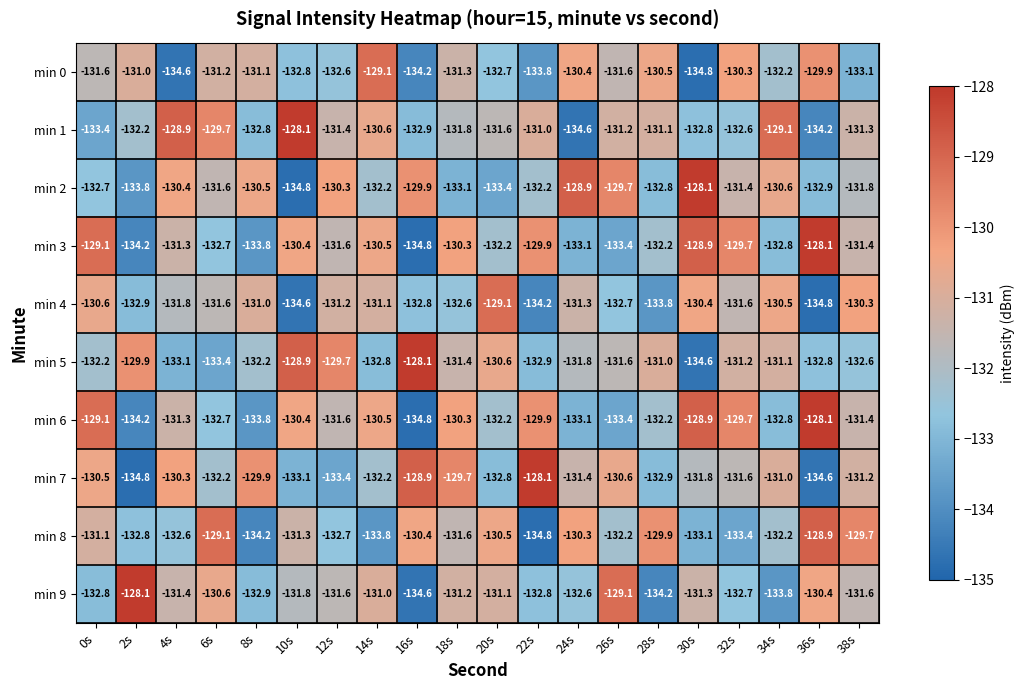

What is the maximum value for min 9?

-128.1